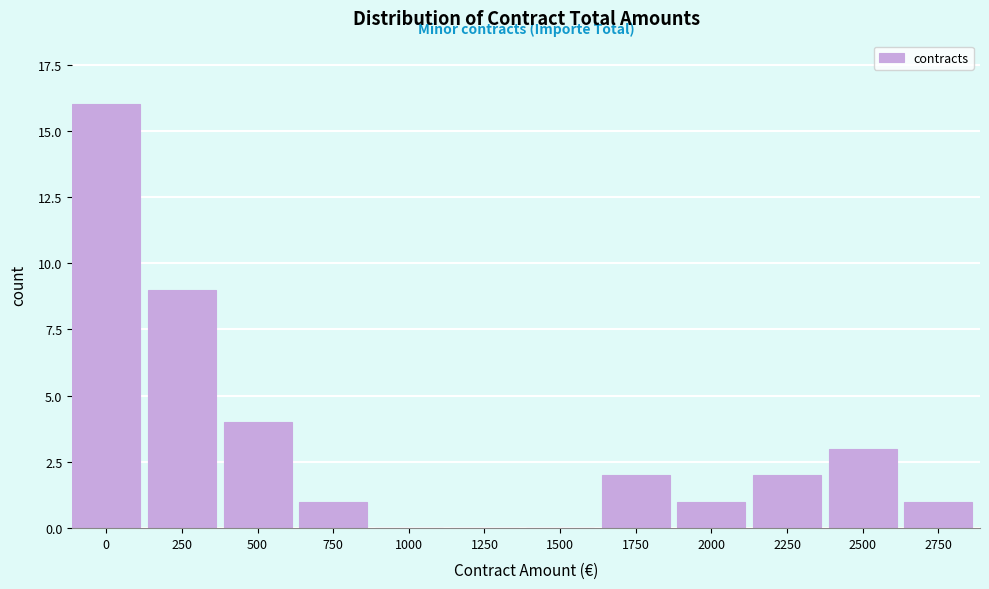

Reading left to right, list all the values displayed in this chart.

0=16	250=9	500=4	750=1	1000=0	1250=0	1500=0	1750=2	2000=1	2250=2	2500=3	2750=1